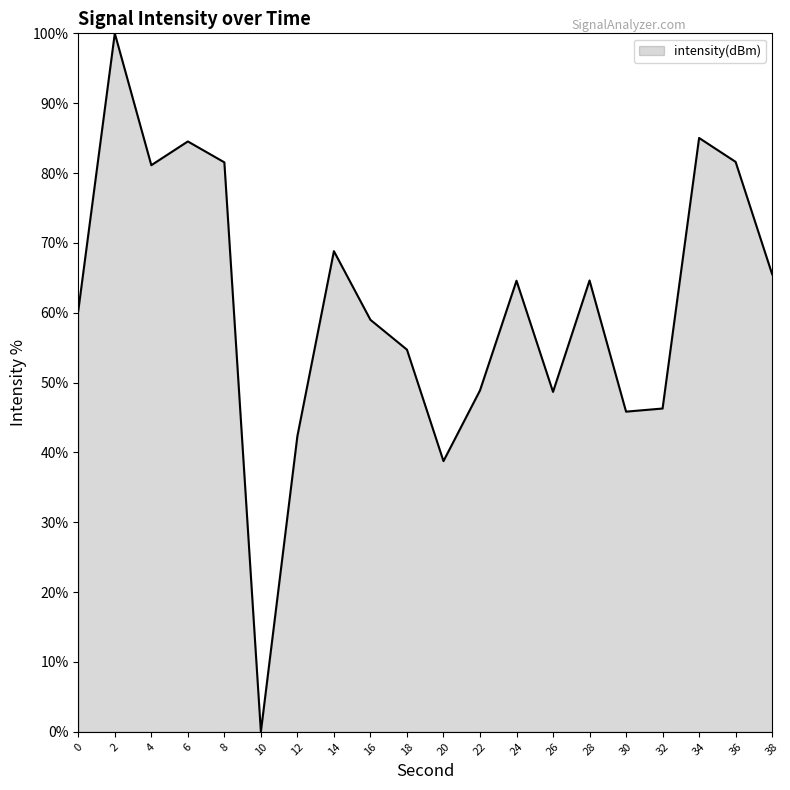

Which category has the highest value across all series?

2